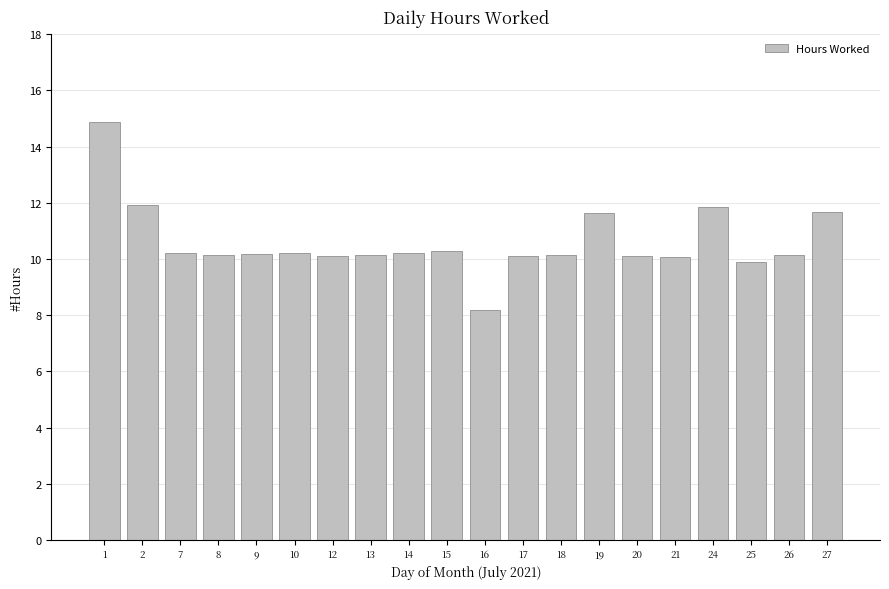

Which has a higher value, 27 or 20?

27